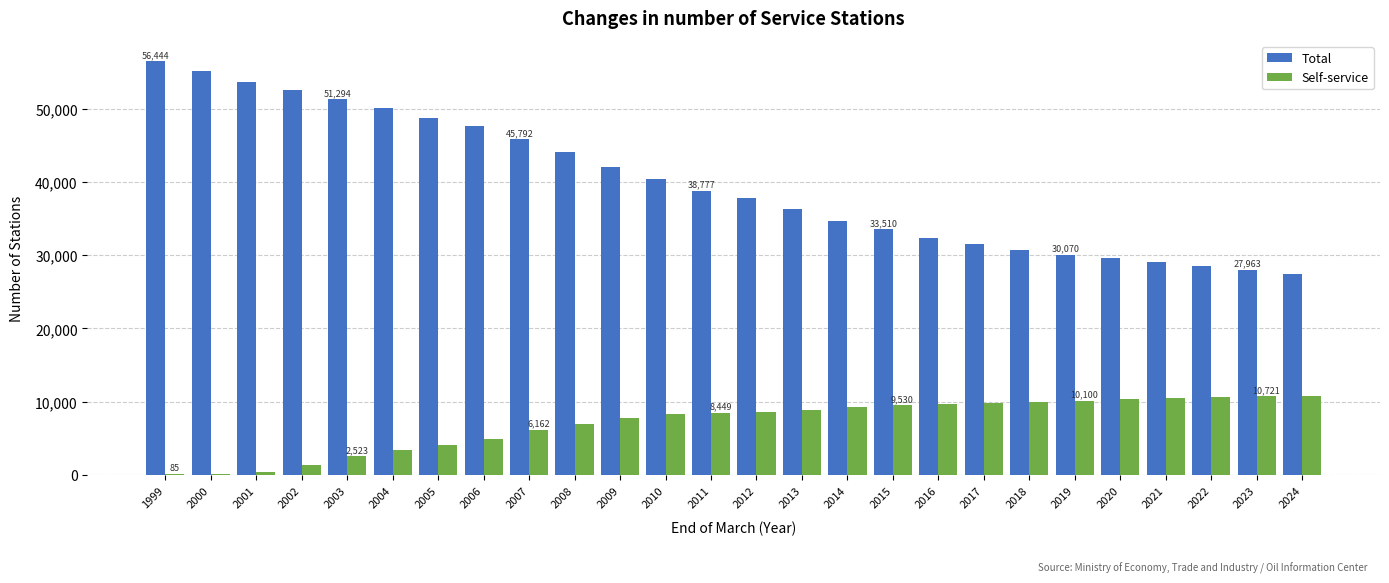

Count the number of categories in the chart.

26